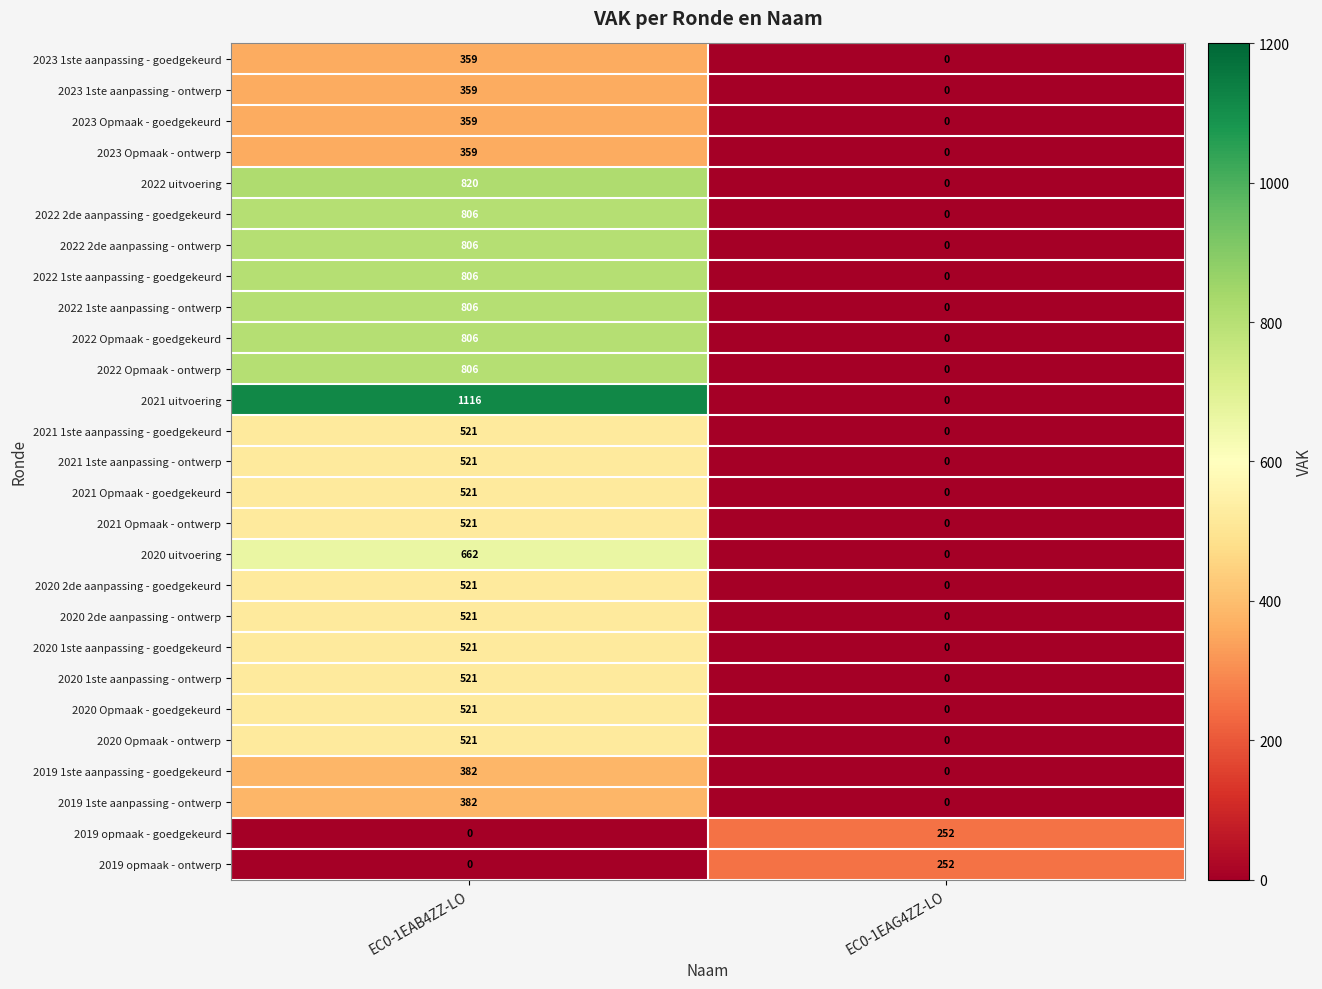

At which label does 2022 Opmaak - ontwerp reach its peak?

EC0-1EAB4ZZ-LO